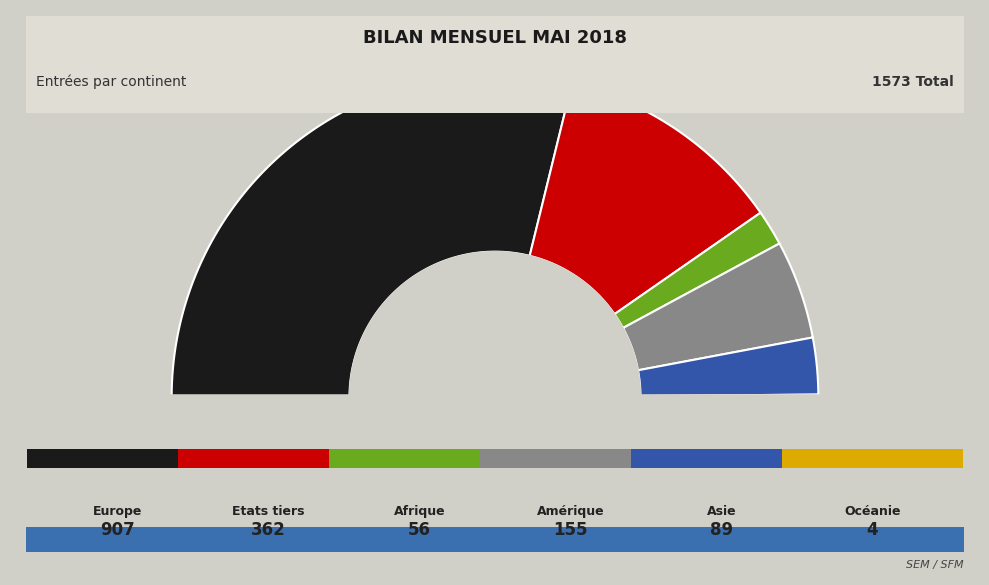

What is the largest slice in the pie chart?

Europe